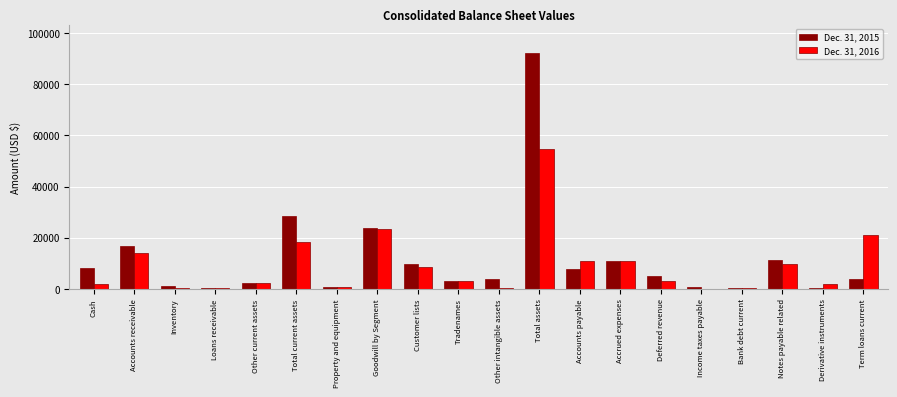

The value of Dec. 31, 2015 at Goodwill by Segment is 23658. True or false?

True